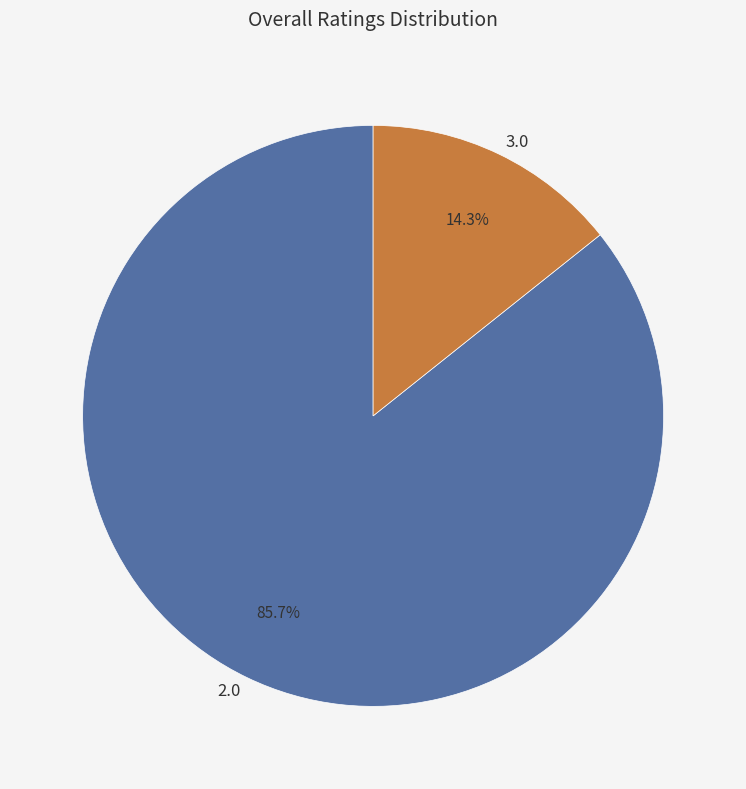

Combined, what portion of the pie is 3.0 and 2.0?

100.0%